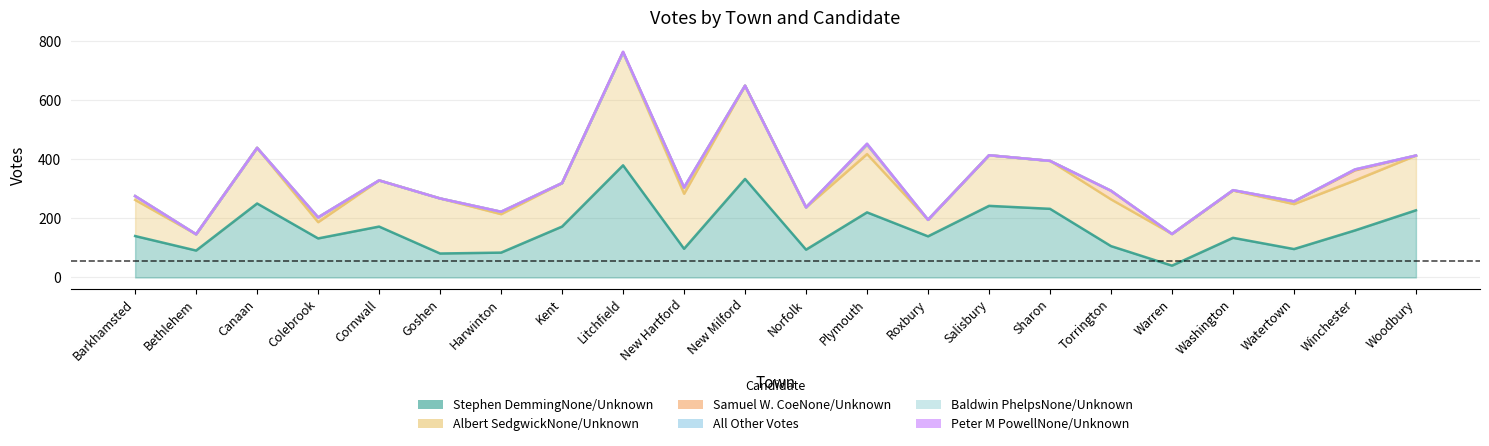

Where is All Other Votes nearest to the value 1?

Washington